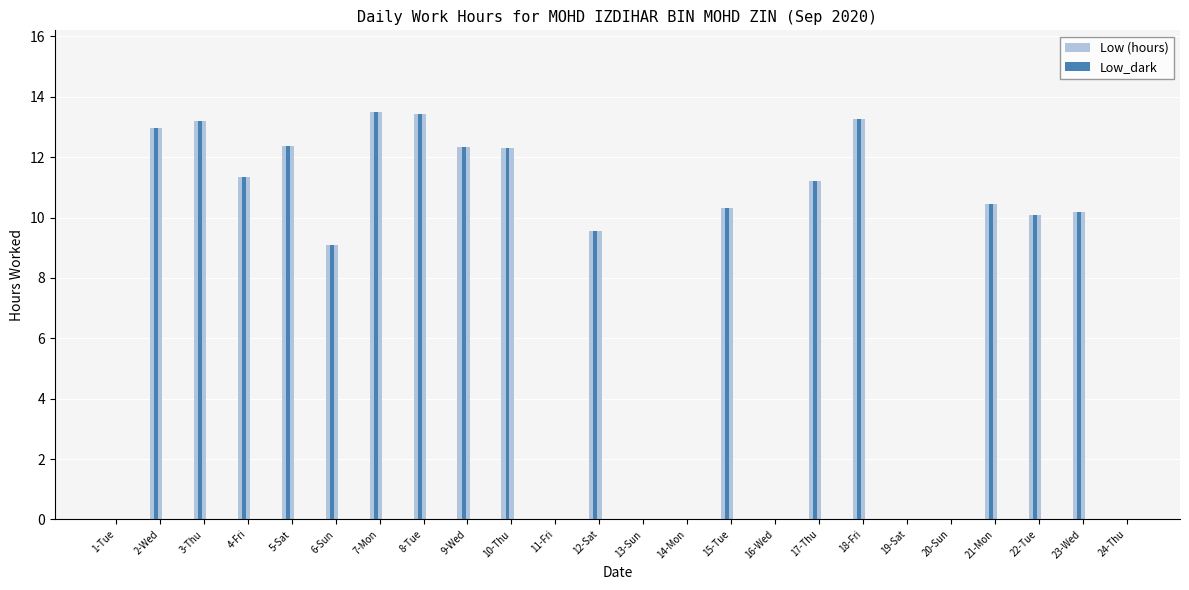

Reading left to right, list all the values displayed in this chart.

Low (hours): 0.0	13.0	13.2	11.3	12.4	9.1	13.5	13.4	12.3	12.3	0.0	9.6	0.0	0.0	10.3	0.0	11.2	13.2	0.0	0.0	10.4	10.1	10.2	0.0
Low_dark: 0.0	13.0	13.2	11.3	12.4	9.1	13.5	13.4	12.3	12.3	0.0	9.6	0.0	0.0	10.3	0.0	11.2	13.2	0.0	0.0	10.4	10.1	10.2	0.0